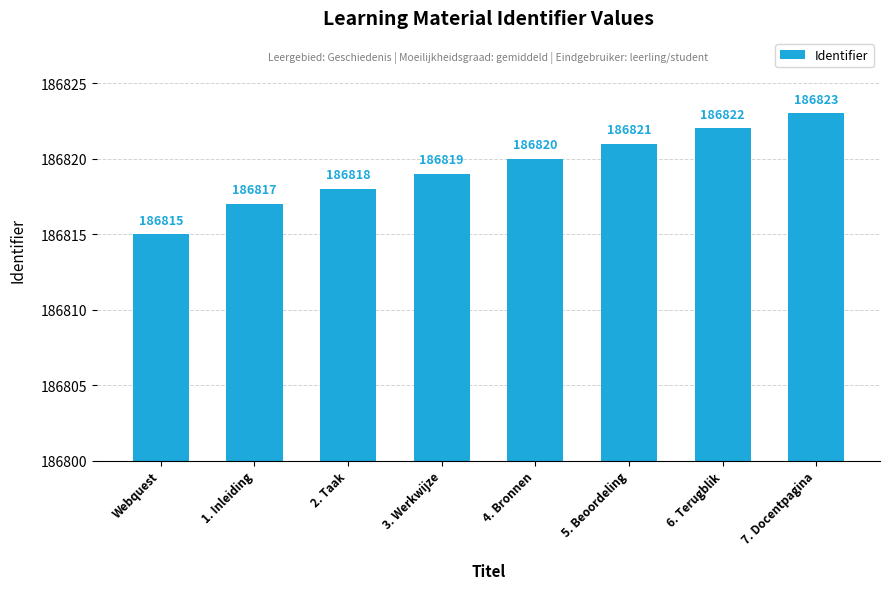

What is the approximate value at 2. Taak?

186818